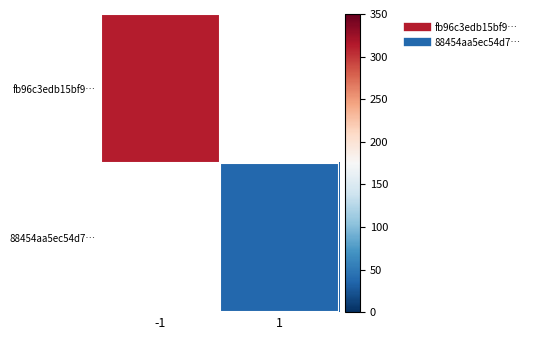

What is the minimum value shown in the chart?

37.0